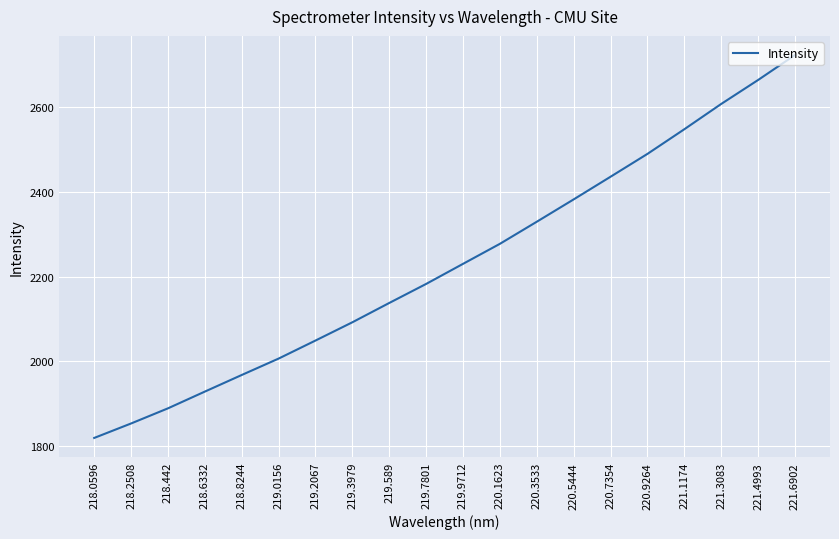

What is the maximum value shown in the chart?

2723.7